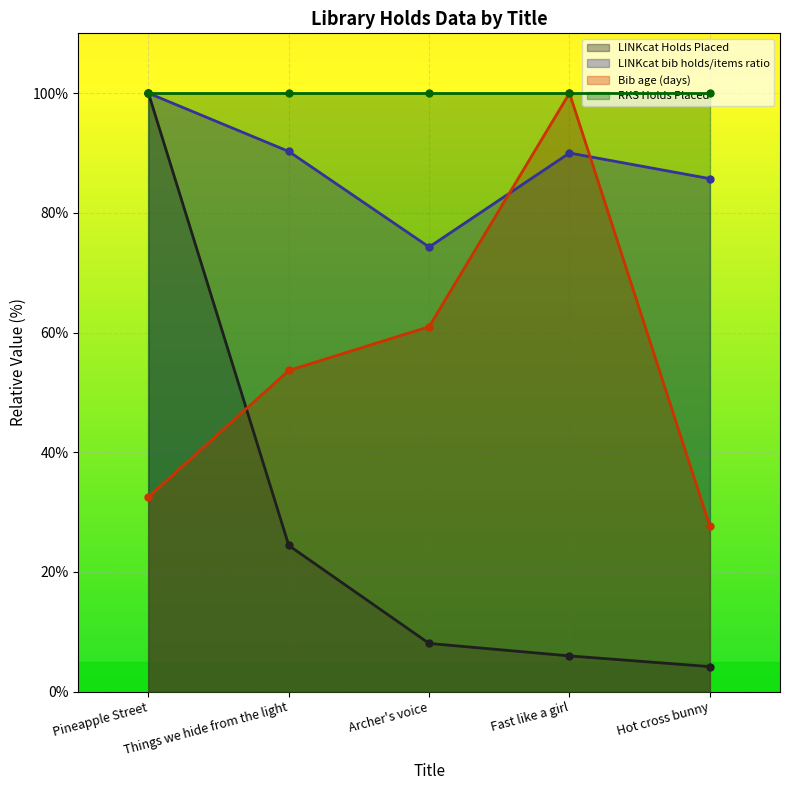

At which category does the chart reach its minimum across all series?

Hot cross bunny